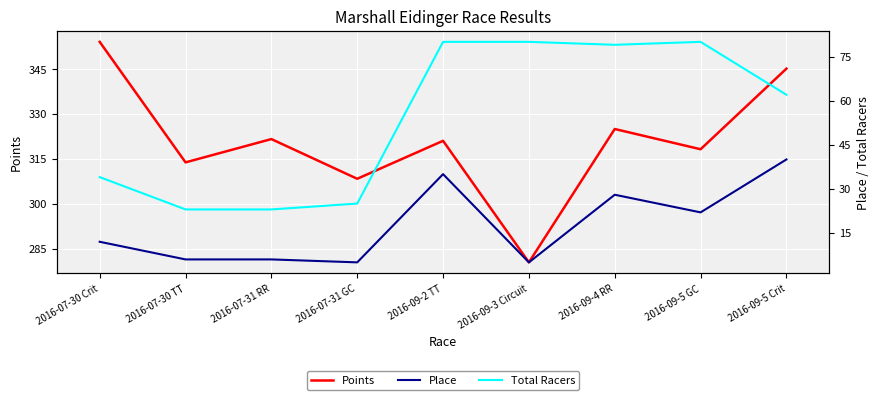

Which series has the largest total across all categories?

Points